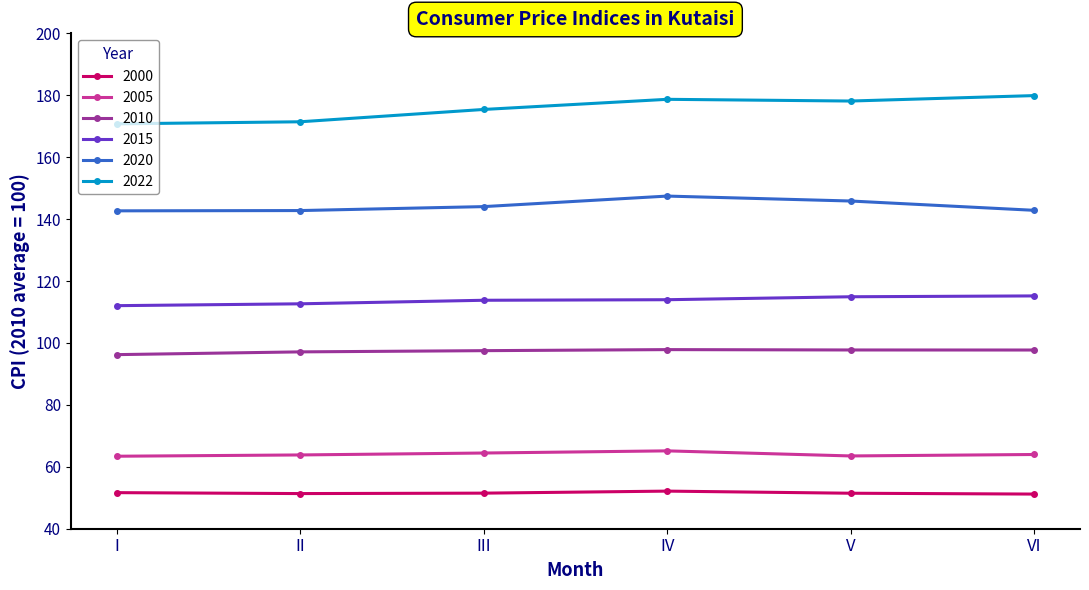

What is the value of the 2022 point at the 4th from the left?

178.7